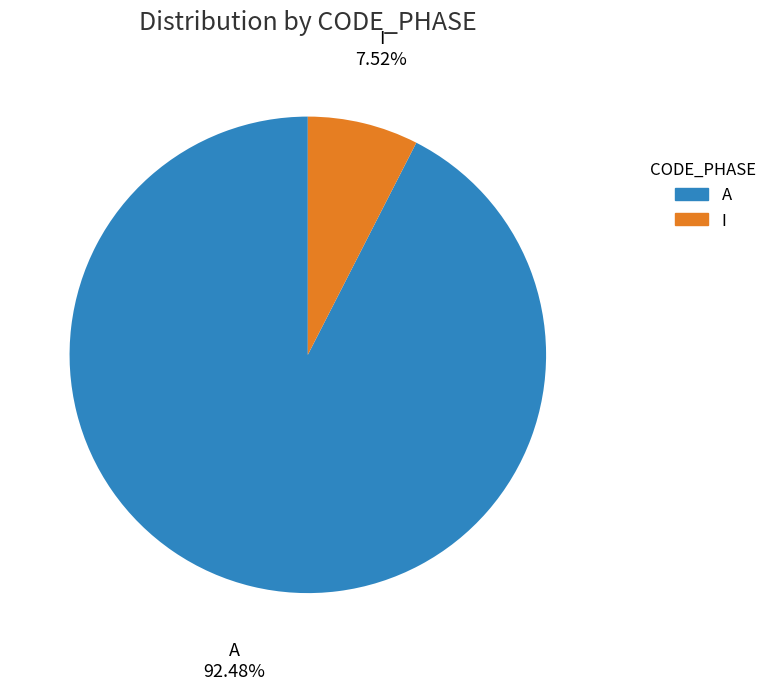

How many slices are in this pie chart?

2